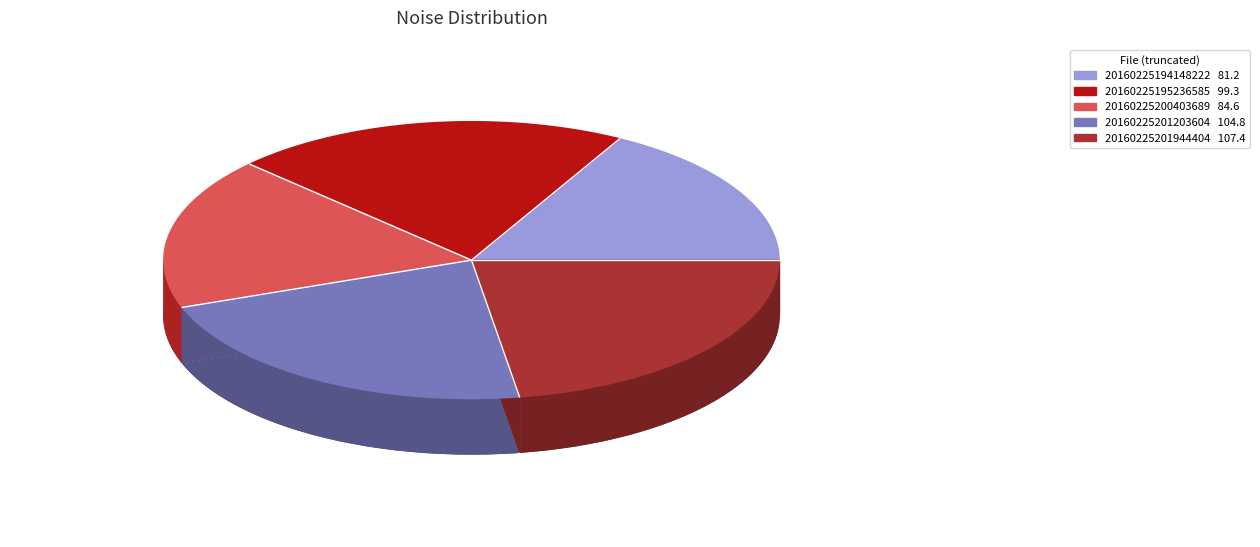

Is there a majority slice in this chart?

No